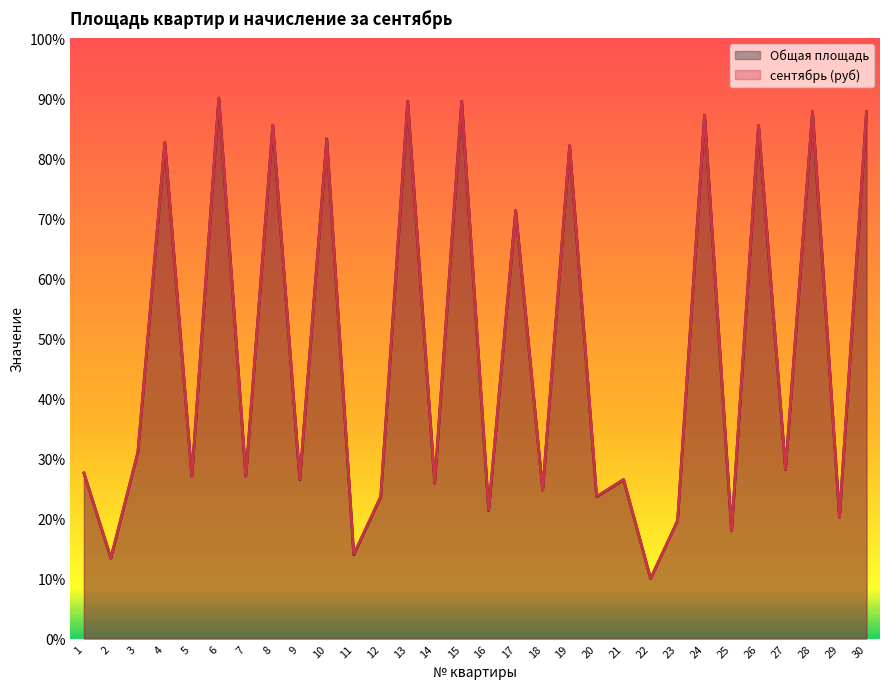

True or false: сентябрь (руб) has more than 1 points higher than both neighbors.

True